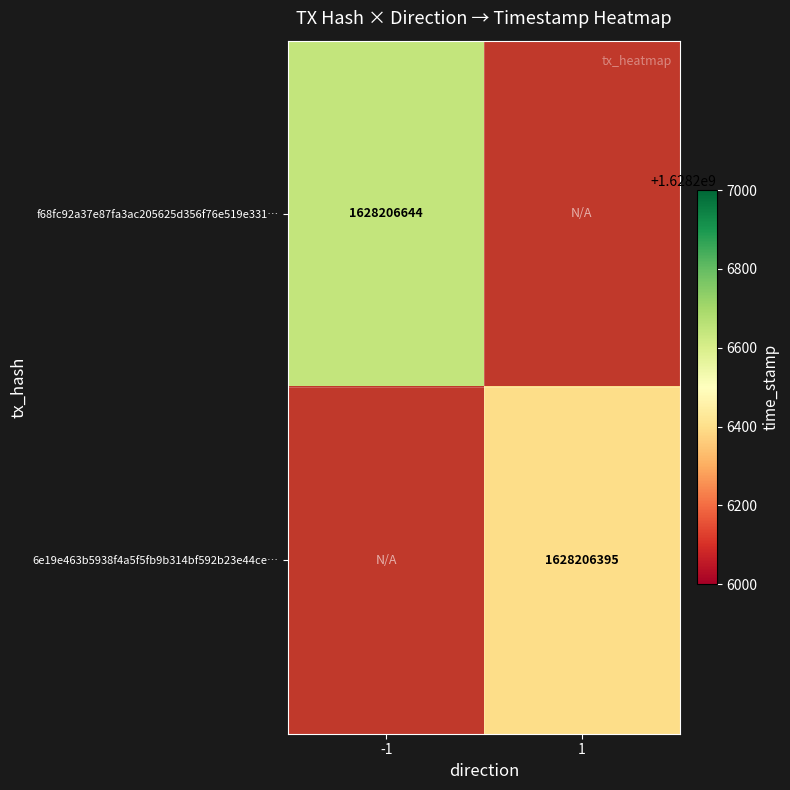

The value of f68fc92a37e87fa3ac205625d356f76e519e331 at time_stamp is 1628206644. True or false?

True